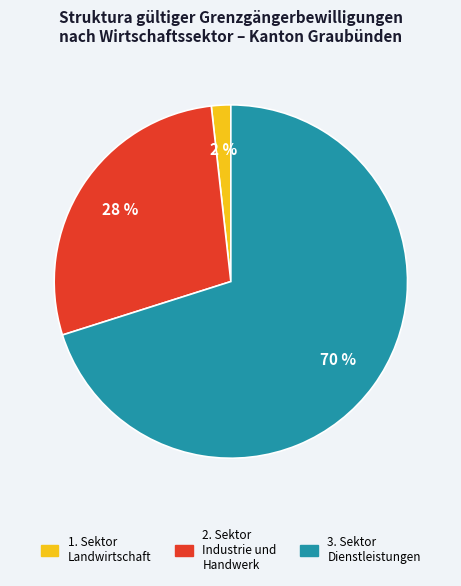

Is there any slice that represents more than half of the pie?

Yes